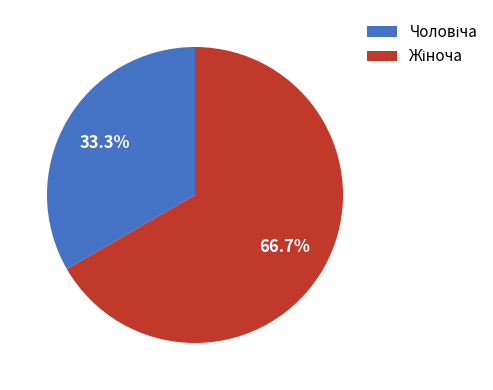

Is there any slice that represents more than half of the pie?

Yes